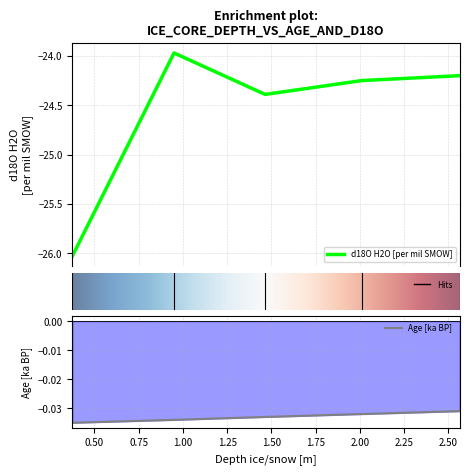

Rank the categories by Age [ka BP] value from lowest to highest.

0.375, 0.95, 1.465, 2.01, 2.565